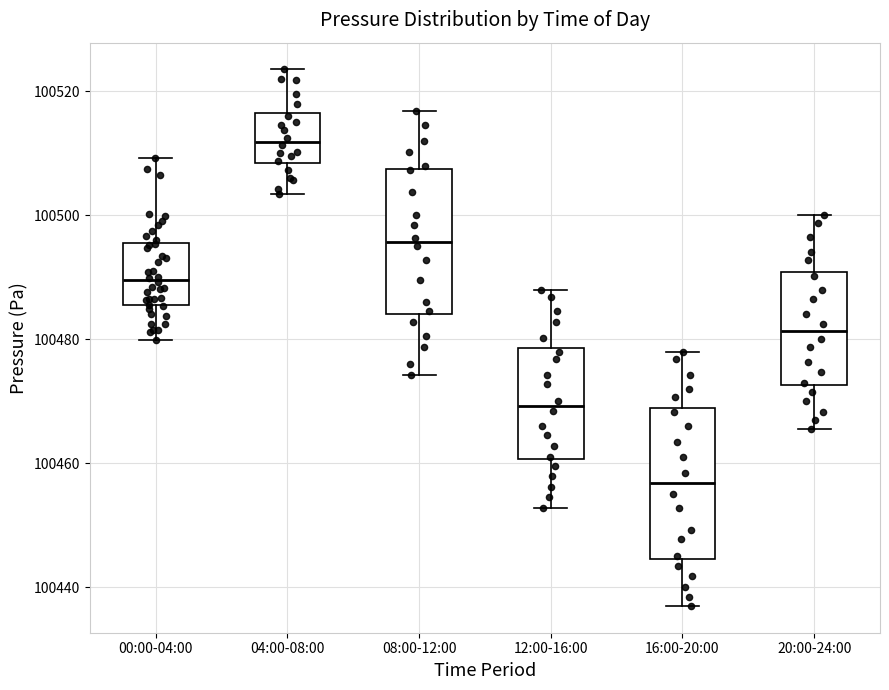

Where is the upper edge of the box for 20:00-24:00 on the y-axis? The values are not printed on the chart, so give them approximately, as read against the axis.

100490